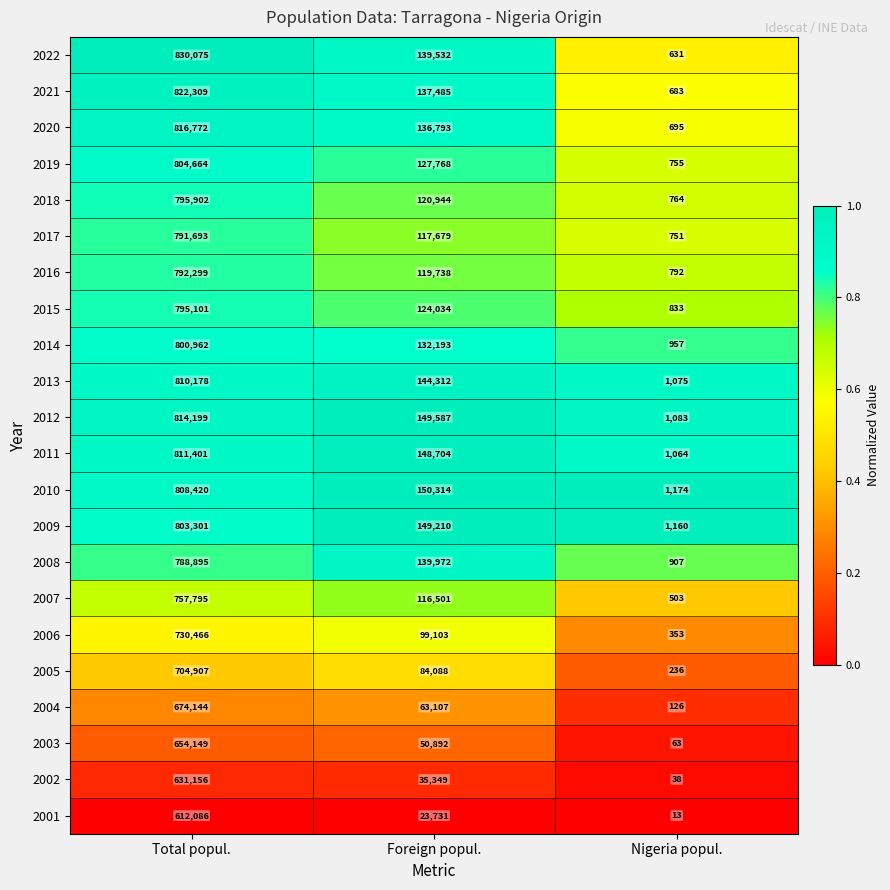

At which label does 2016 first exceed 119738?

Total popul.